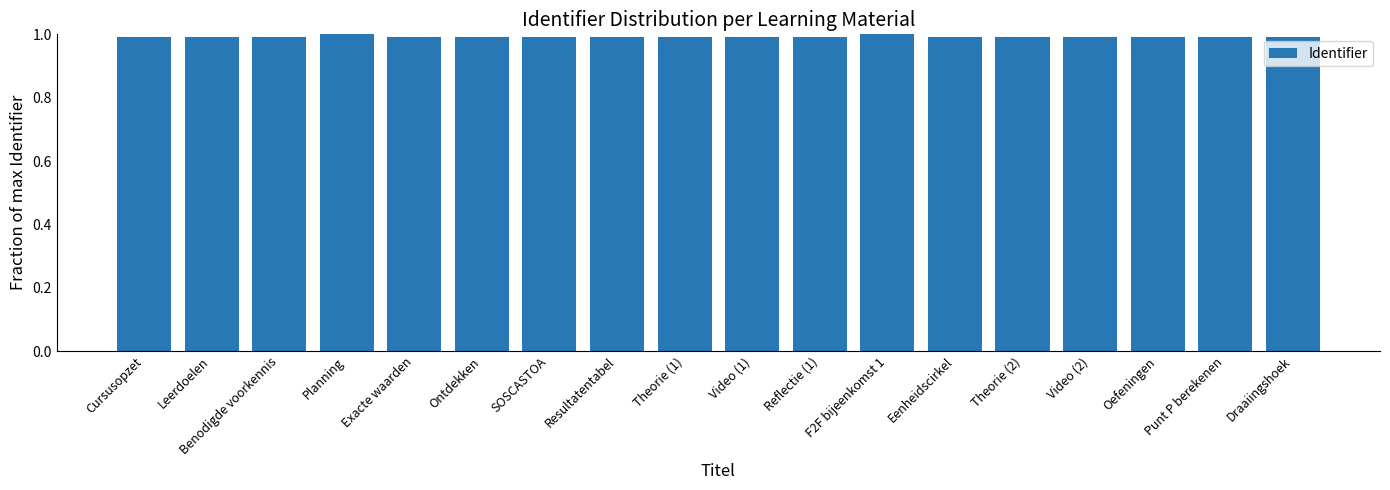

Is it true that the value at SOSCASTOA is 1.0?

True